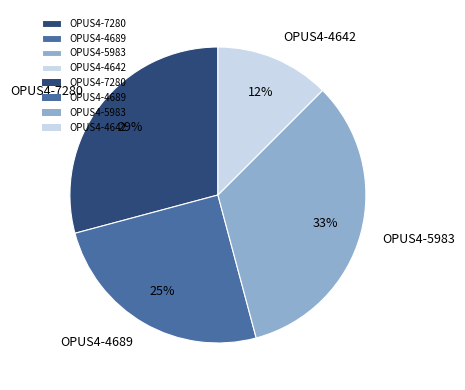

Is it true that OPUS4-7280 is 19% of the pie?

False